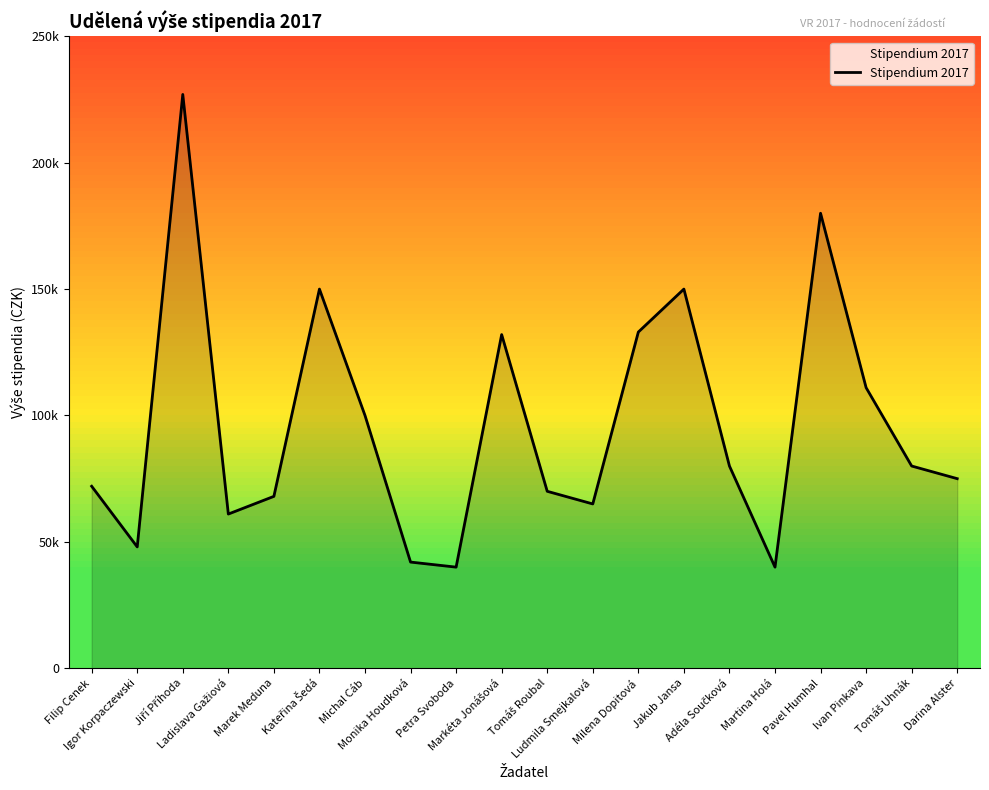

Does the chart display data point markers on the line(s)?

No